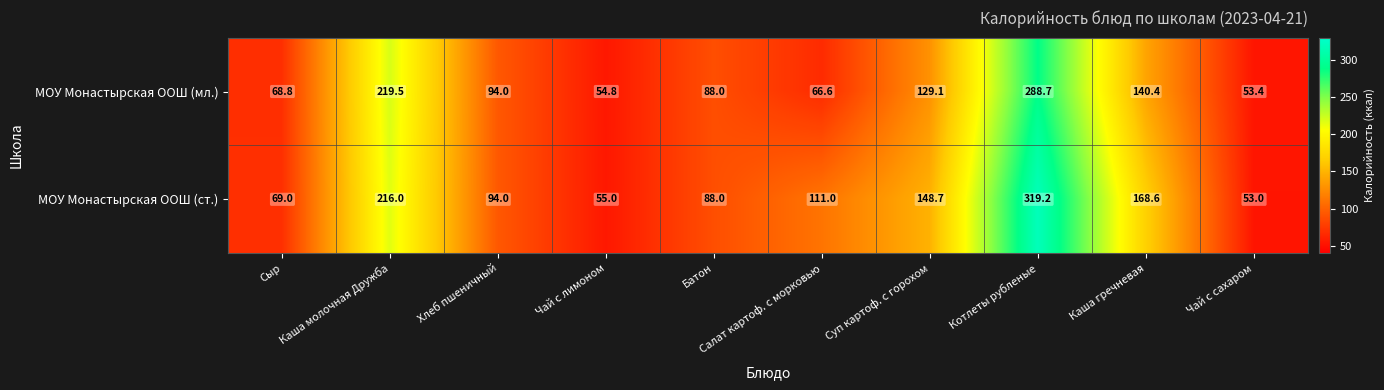

At which category is the sum across all series the highest?

Котлеты рубленые